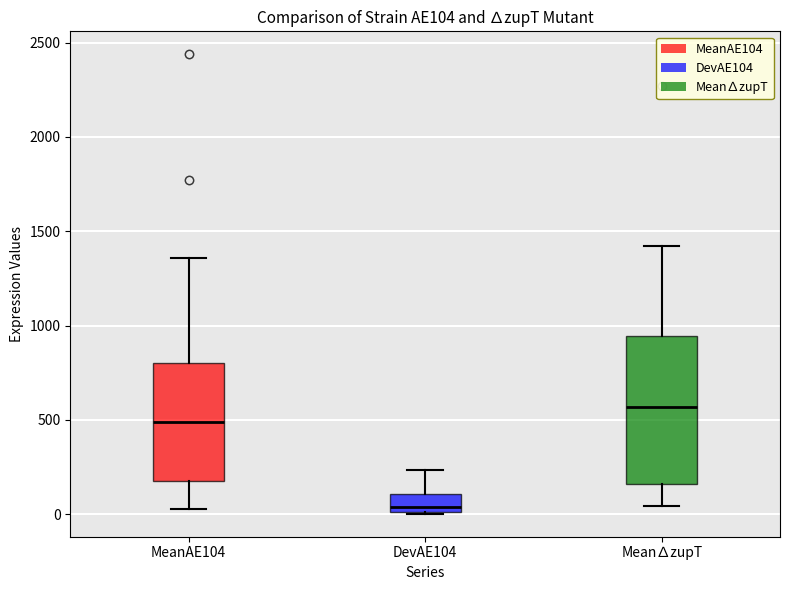

Comparing the boxes themselves (not the whiskers), which one is the tallest?

Mean∆zupT